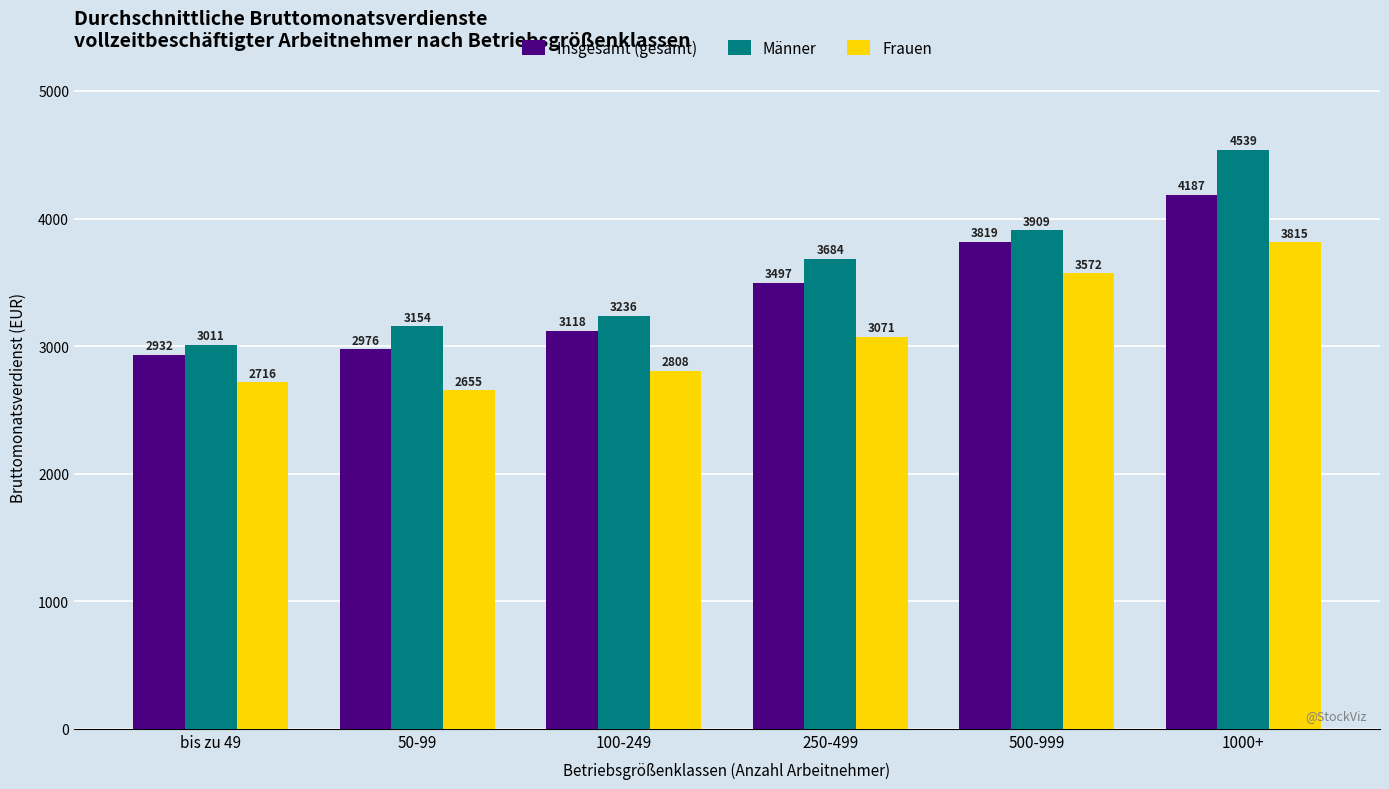

Between 50-99 and 250-499, which series saw the biggest shift?

Männer